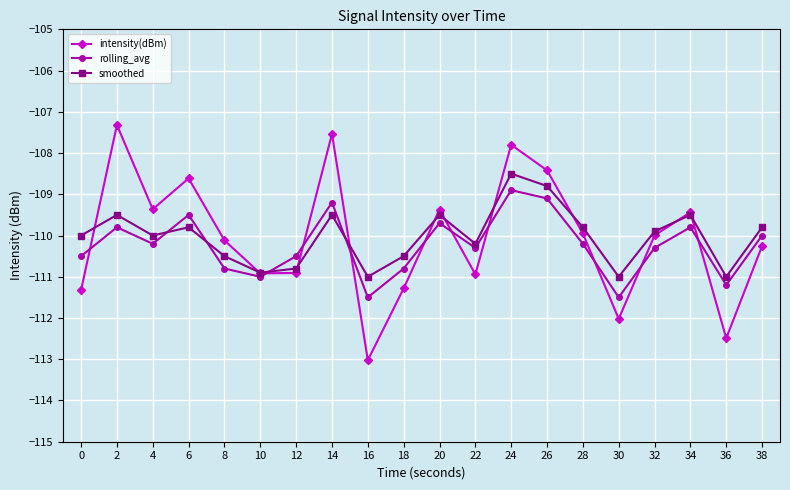

Which category has the lowest value across all series?

16